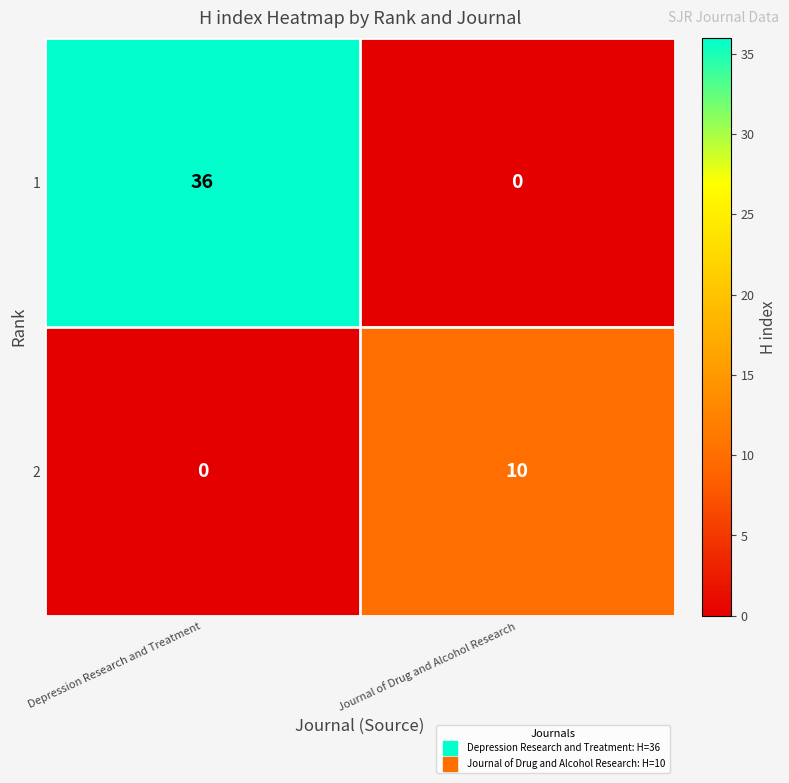

What is the difference between the 2 values at Depression Research and Treatment and Journal of Drug and Alcohol Research?

10